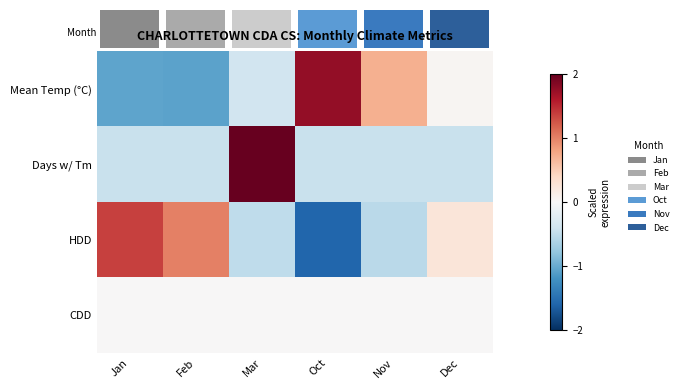

Rank the series by their maximum value, from lowest to highest.

CDD, HDD, Mean Temp (°C), Days w/ Tm